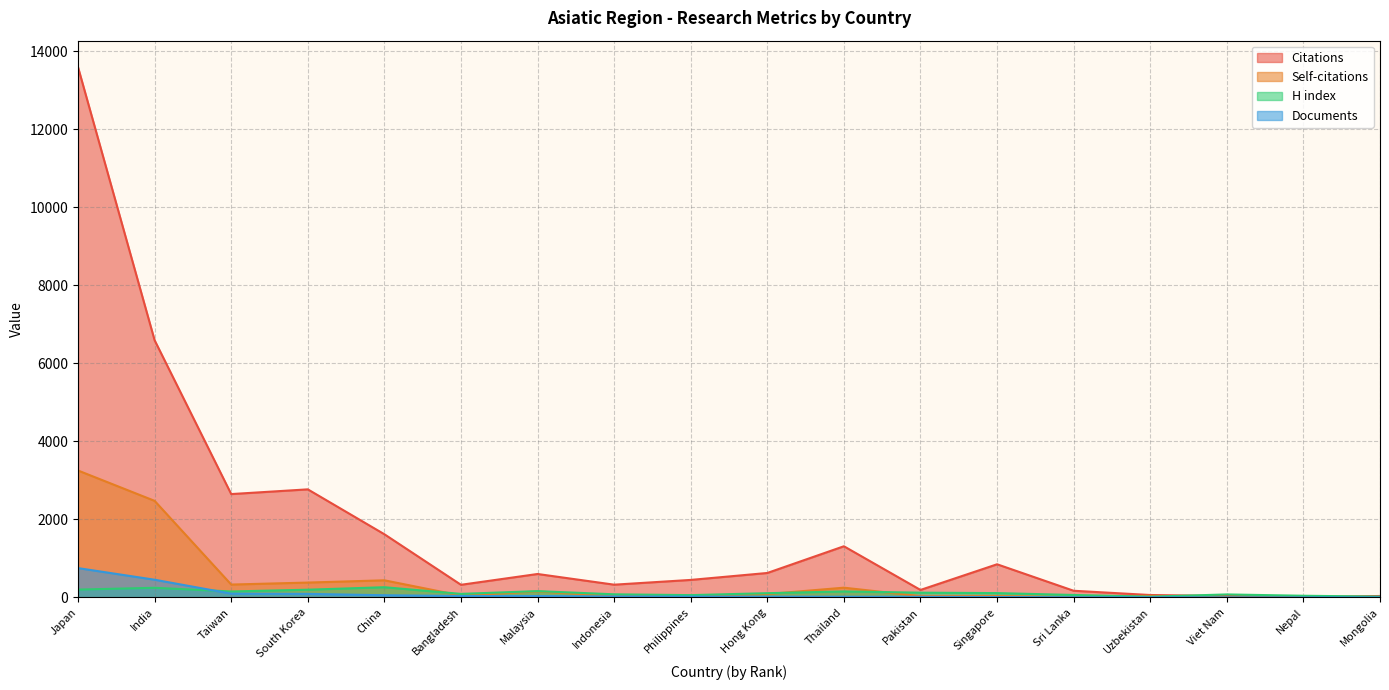

At how many categories does at least one series exceed 11676?

1